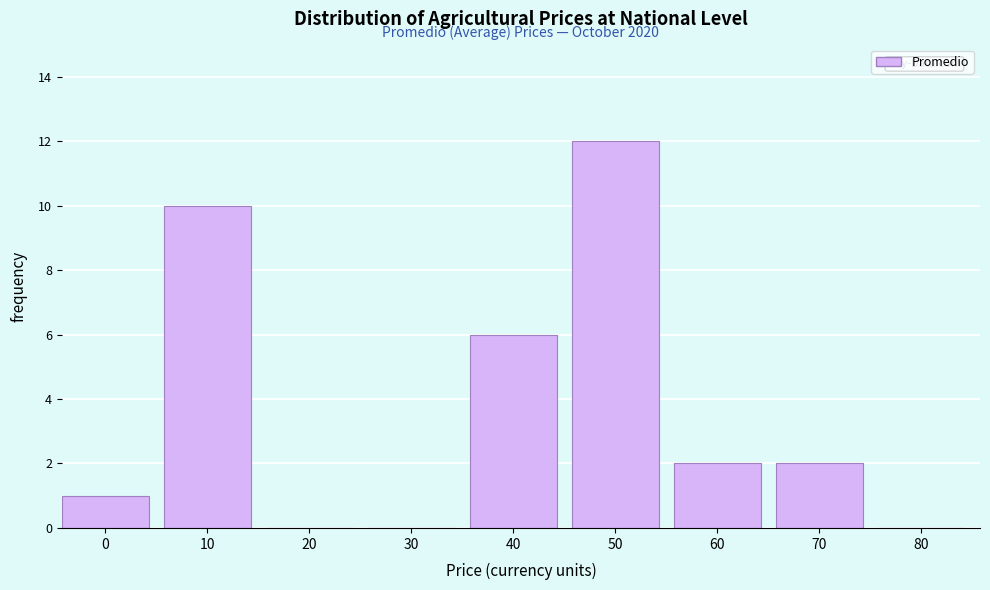

Reading left to right, list all the values displayed in this chart.

0=1	10=10	20=0	30=0	40=6	50=12	60=2	70=2	80=0